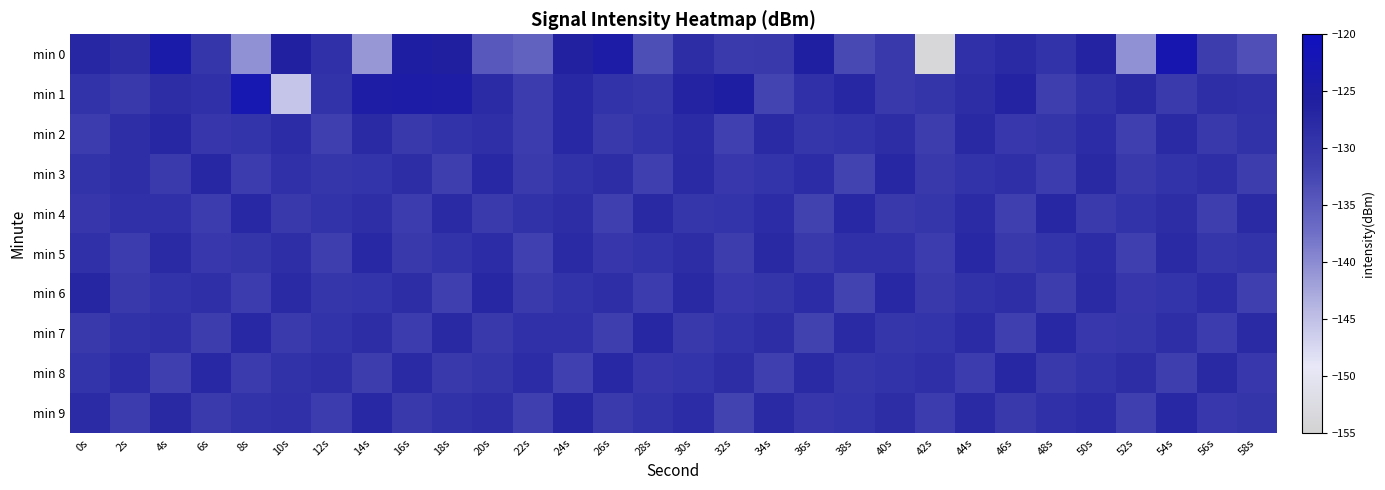

What is the difference between the highest and lowest values at 16s?

6.5